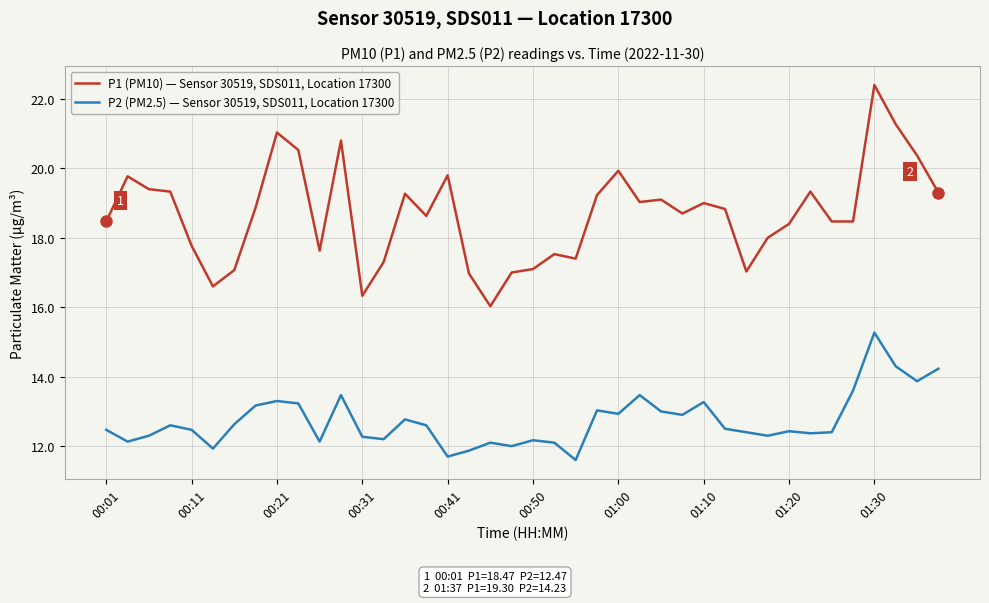

Which series has the largest total across all categories?

P1 (PM10) — Sensor 30519, SDS011, Location 17300